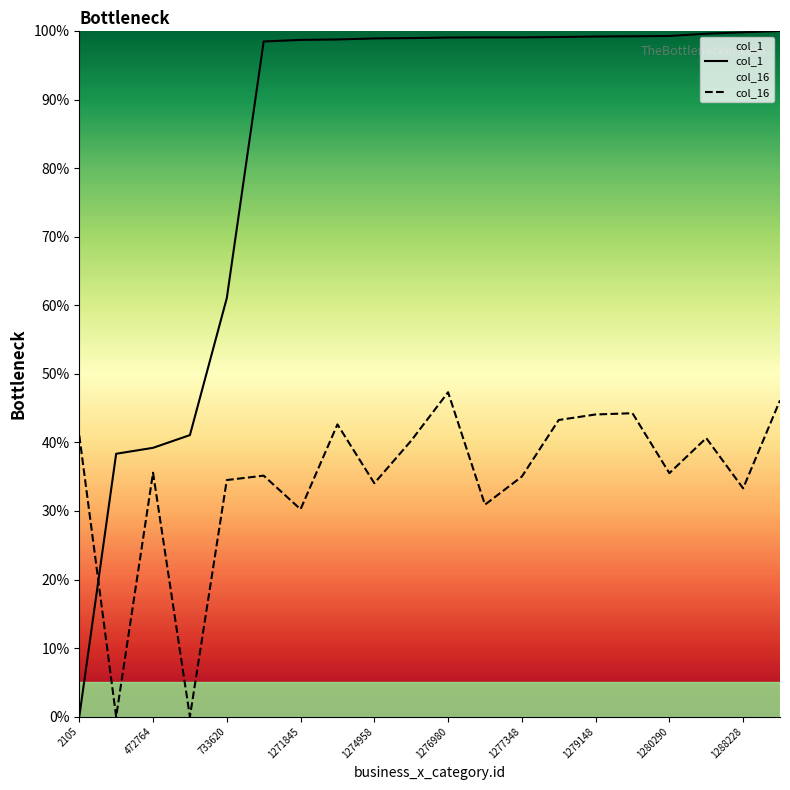

Rank the series by their average value, from lowest to highest.

col_16, col_1